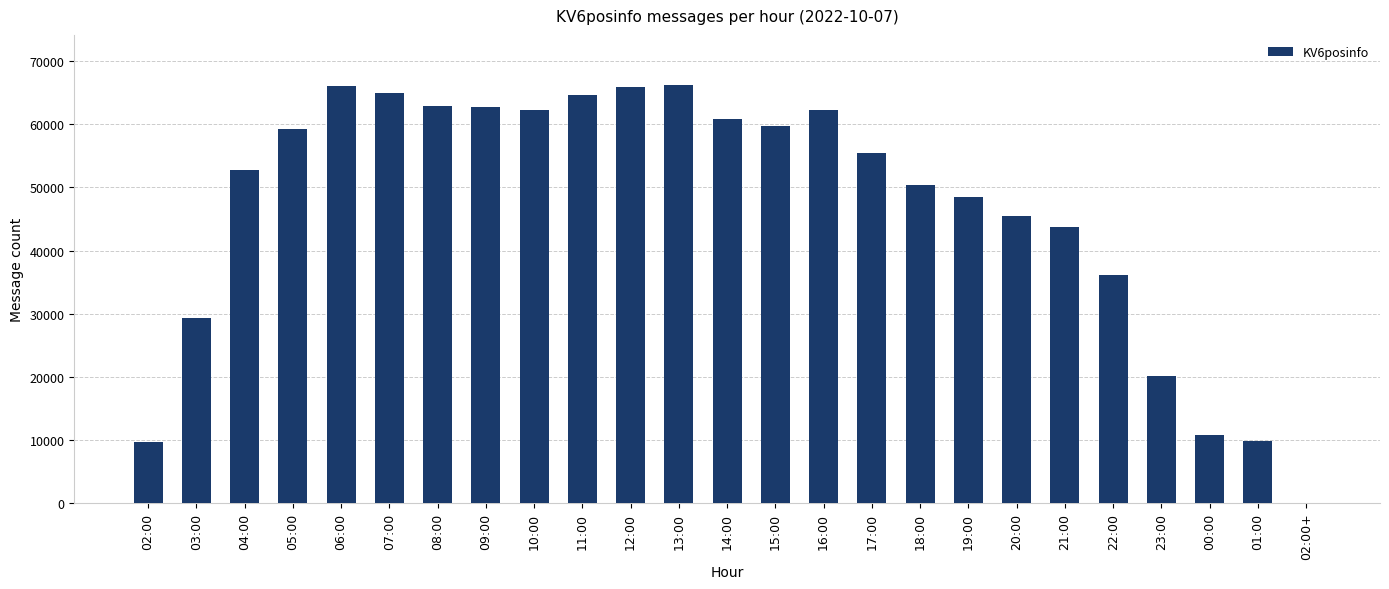

Where is the data nearest to the value 33111?

22:00